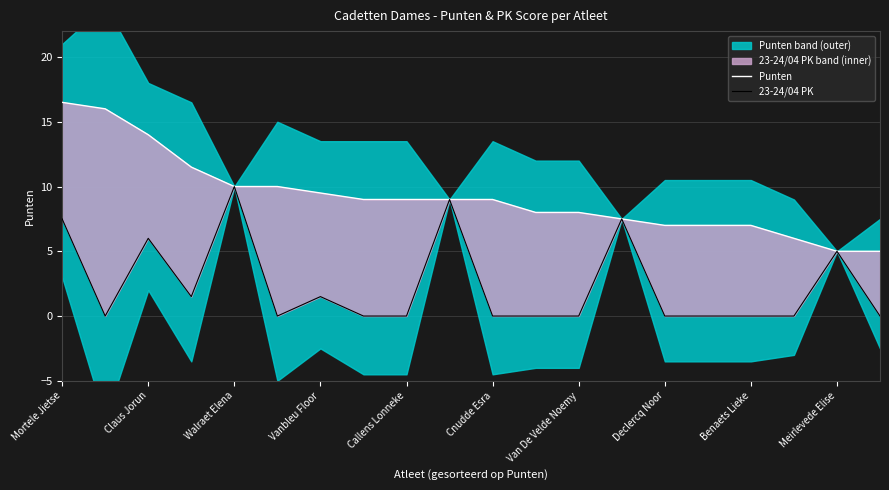

True or false: Punten and 23-24/04 PK cross at least once.

False